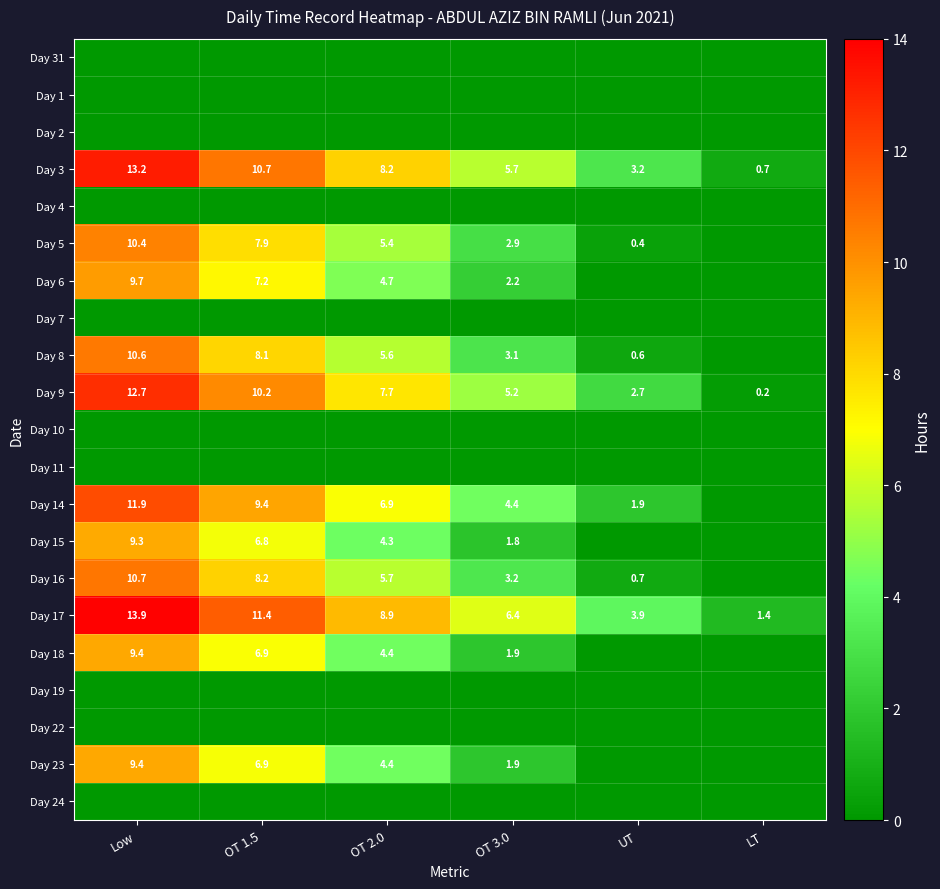

Which category has the lowest value in the Day 3 series?

LT